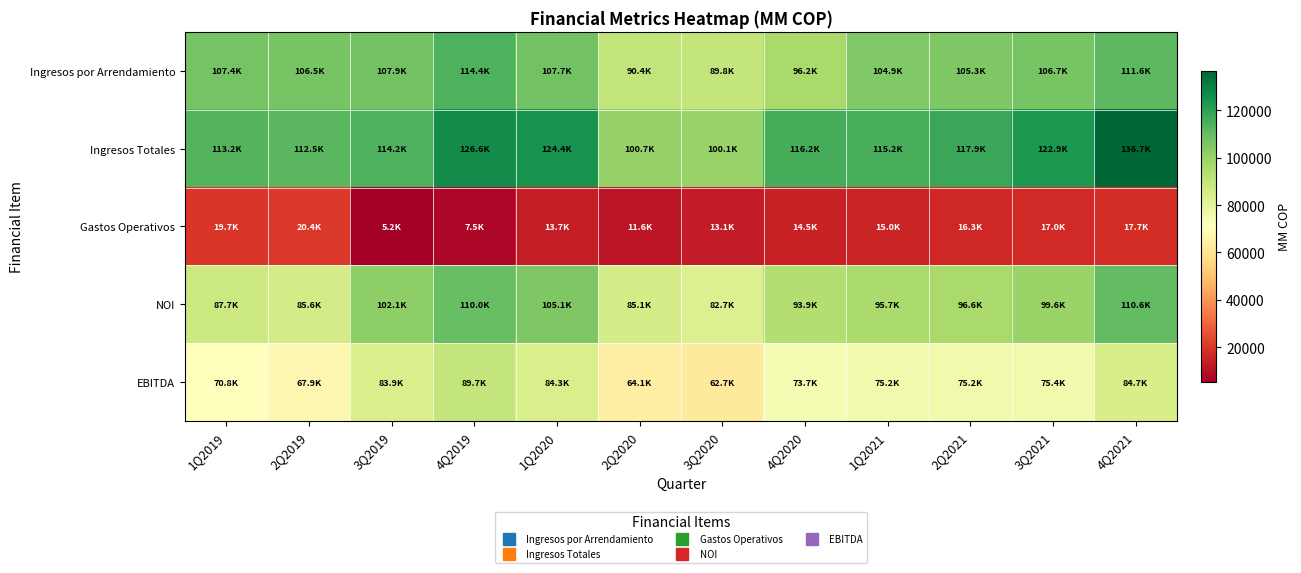

Between 2Q2019 and 4Q2019, which is larger?

4Q2019